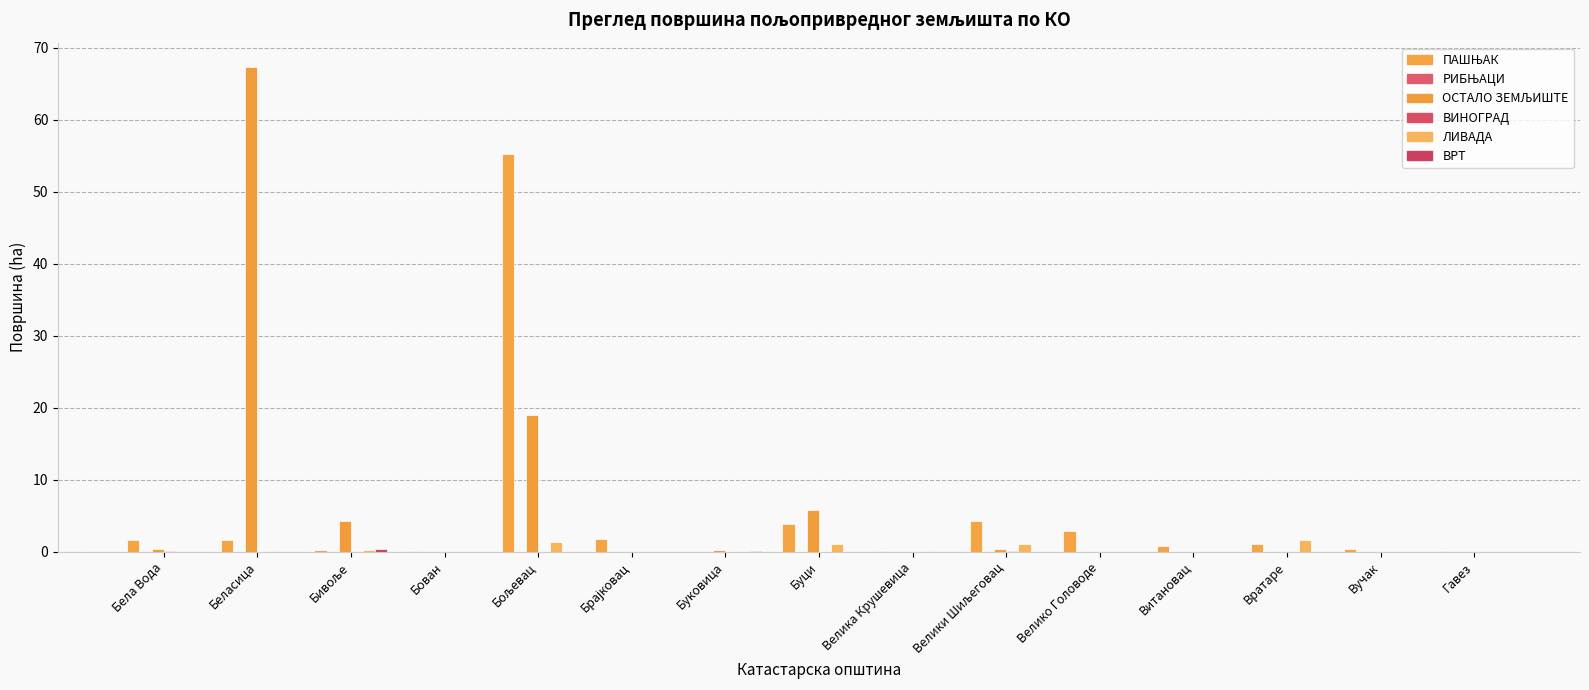

Which category has the lowest value in the ВРТ series?

Бела Вода